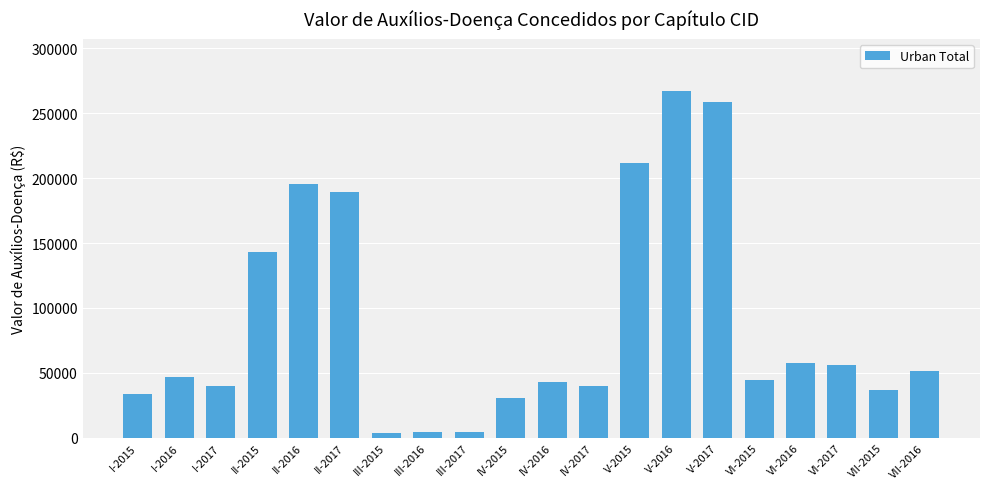

What is the value of the 9th bar from the left?

4663